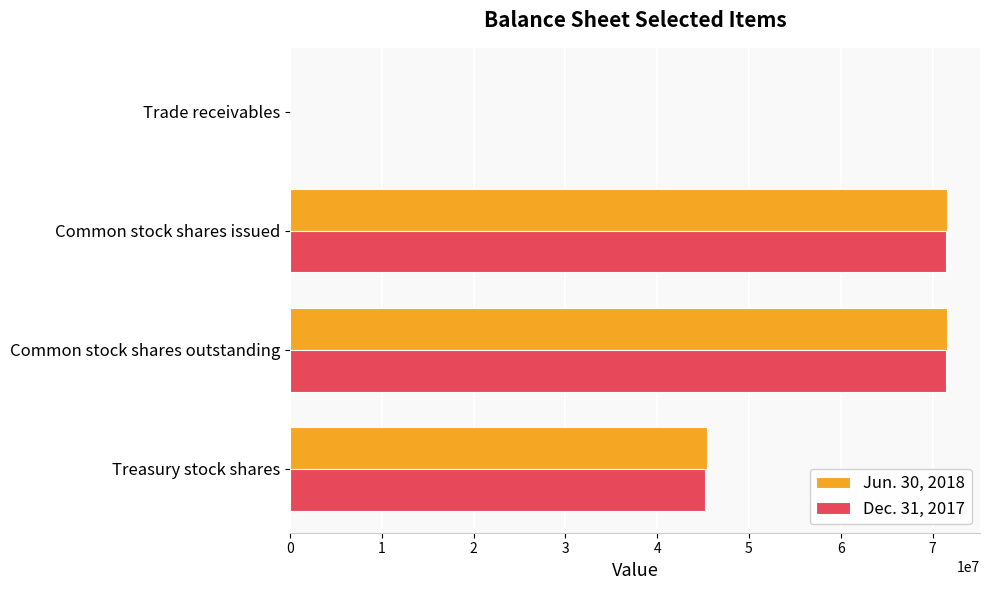

Between Common stock shares issued and Treasury stock shares, which series saw the biggest shift?

Dec. 31, 2017